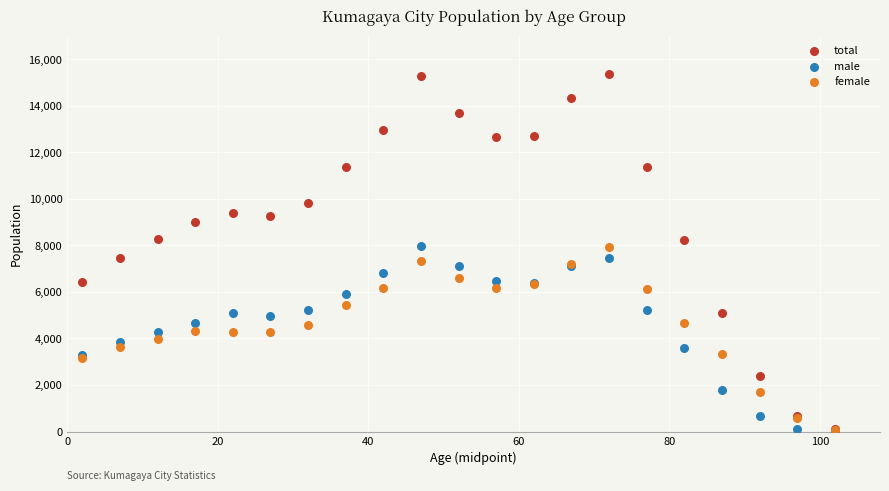

Which series contains the highest Y value?

total